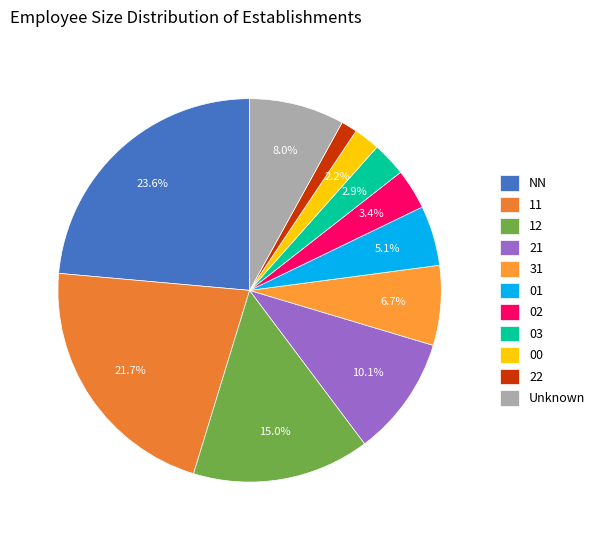

What percentage is NOT represented by 03?

97.1%